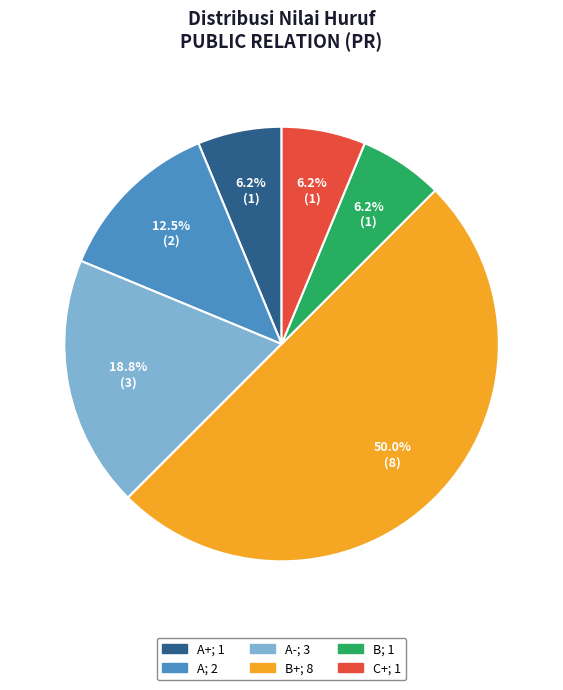

Count the number of slices in the pie.

6